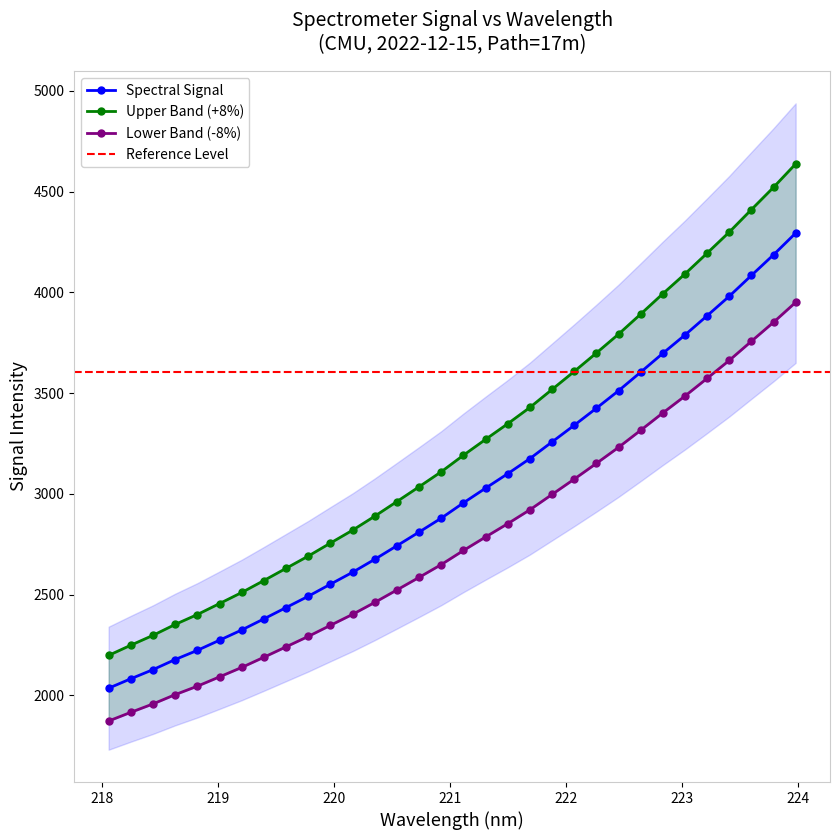

Reading left to right, what are all the values shown in this chart?

2035.2	2082.1	2127.4	2177.5	2223.1	2273.5	2324.3	2379.3	2435.4	2491.6	2551.4	2610.7	2675.0	2742.3	2810.1	2879.1	2955.1	3028.0	3099.8	3174.7	3257.4	3340.1	3424.7	3511.3	3603.5	3697.0	3788.1	3883.5	3980.3	4083.6	4186.1	4293.6